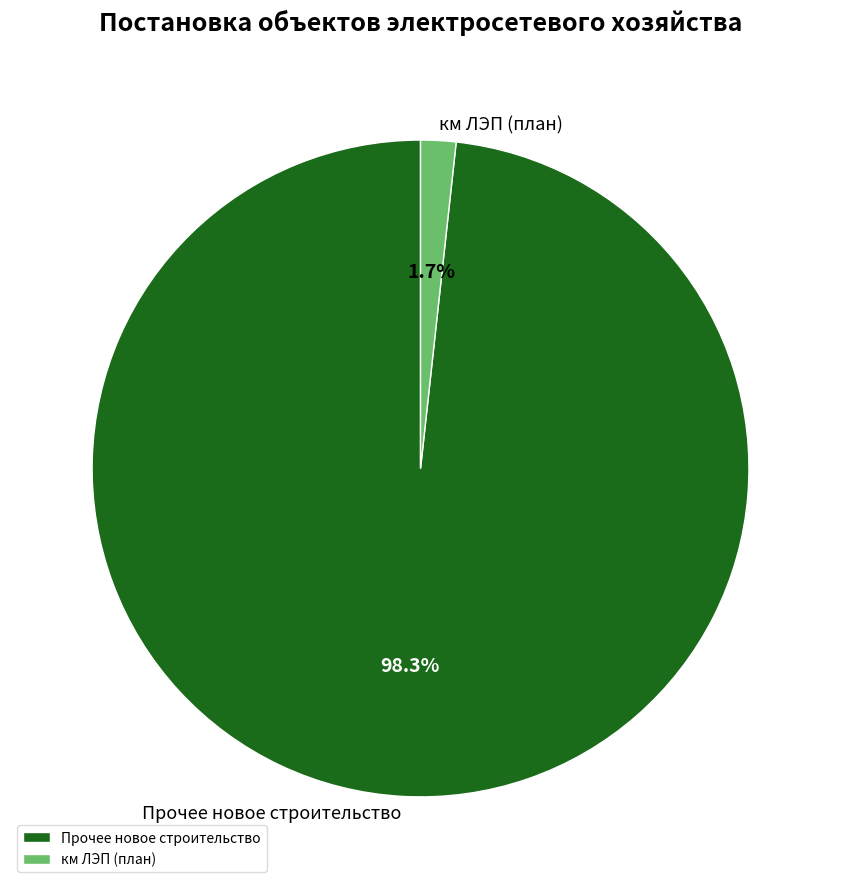

Count the number of slices in the pie.

2